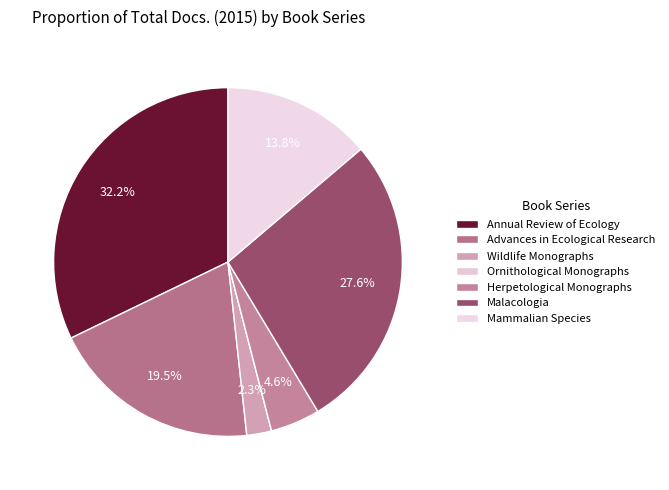

To the nearest percent, what portion does Advances in Ecological Research represent?

20%